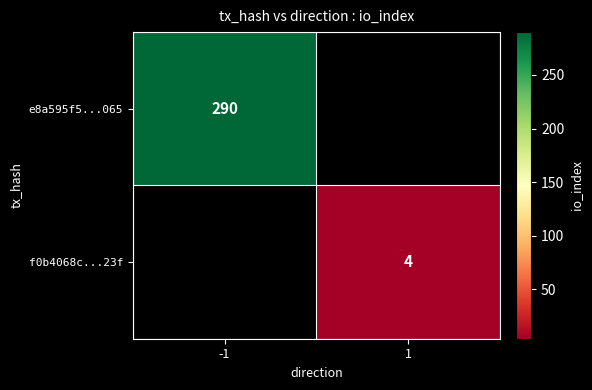

How many distinct data groups are displayed?

2